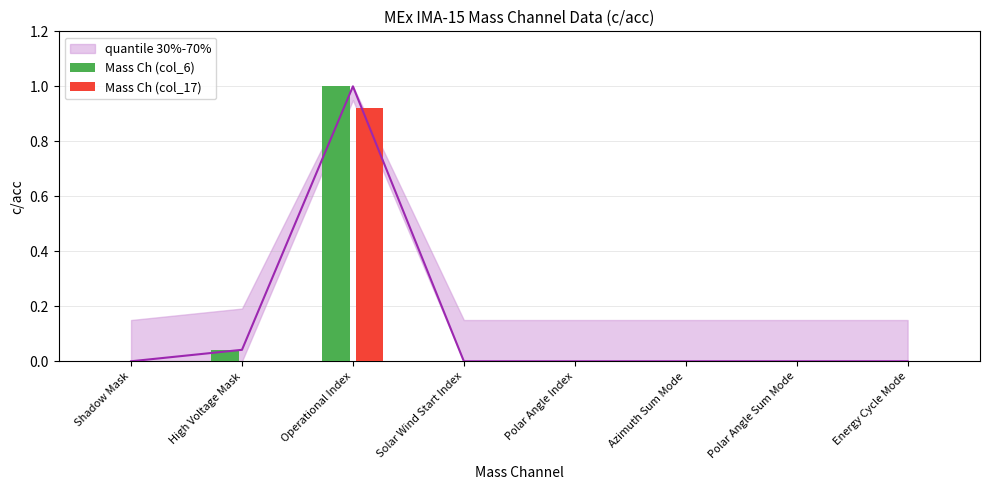

Reading left to right, list all the values displayed in this chart.

Mass Ch (col_6): 0.0	0.0	1.0	0.0	0.0	0.0	0.0	0.0
Mass Ch (col_17): 0.0	0.0	0.9	0.0	0.0	0.0	0.0	0.0